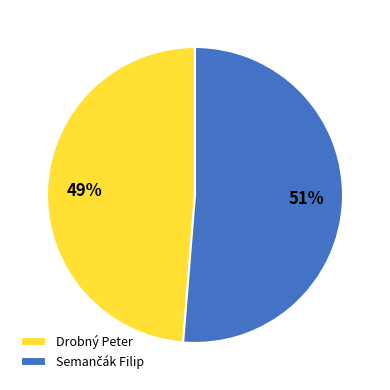

How many slices are in this pie chart?

2